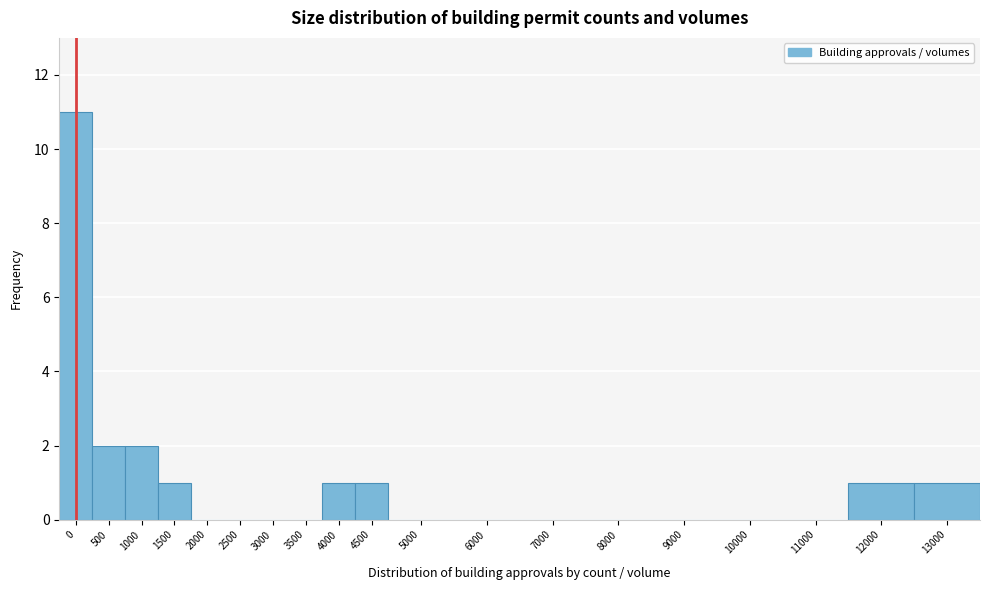

Reading right to left, extract all data points from this chart.

13000=1	12000=1	11000=0	10000=0	9000=0	8000=0	7000=0	6000=0	5000=0	4500=1	4000=1	3500=0	3000=0	2500=0	2000=0	1500=1	1000=2	500=2	0=11